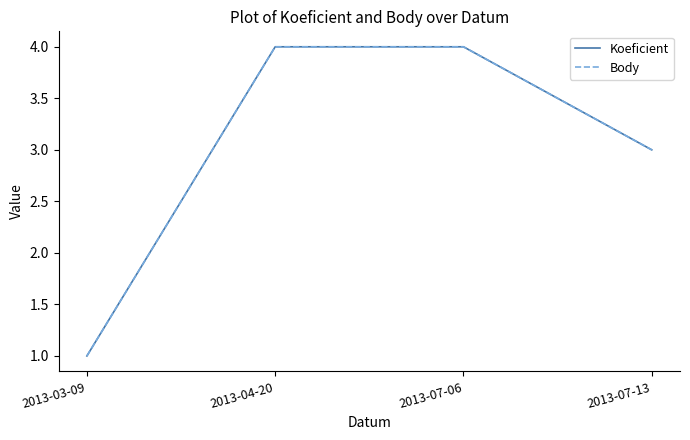

Does the chart have visible grid lines?

No